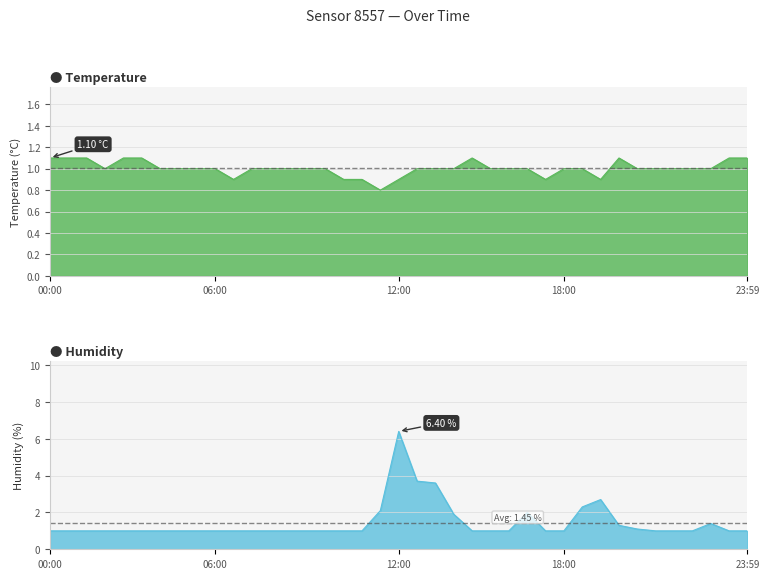

What are all the series names shown in the legend?

temperature, humidity